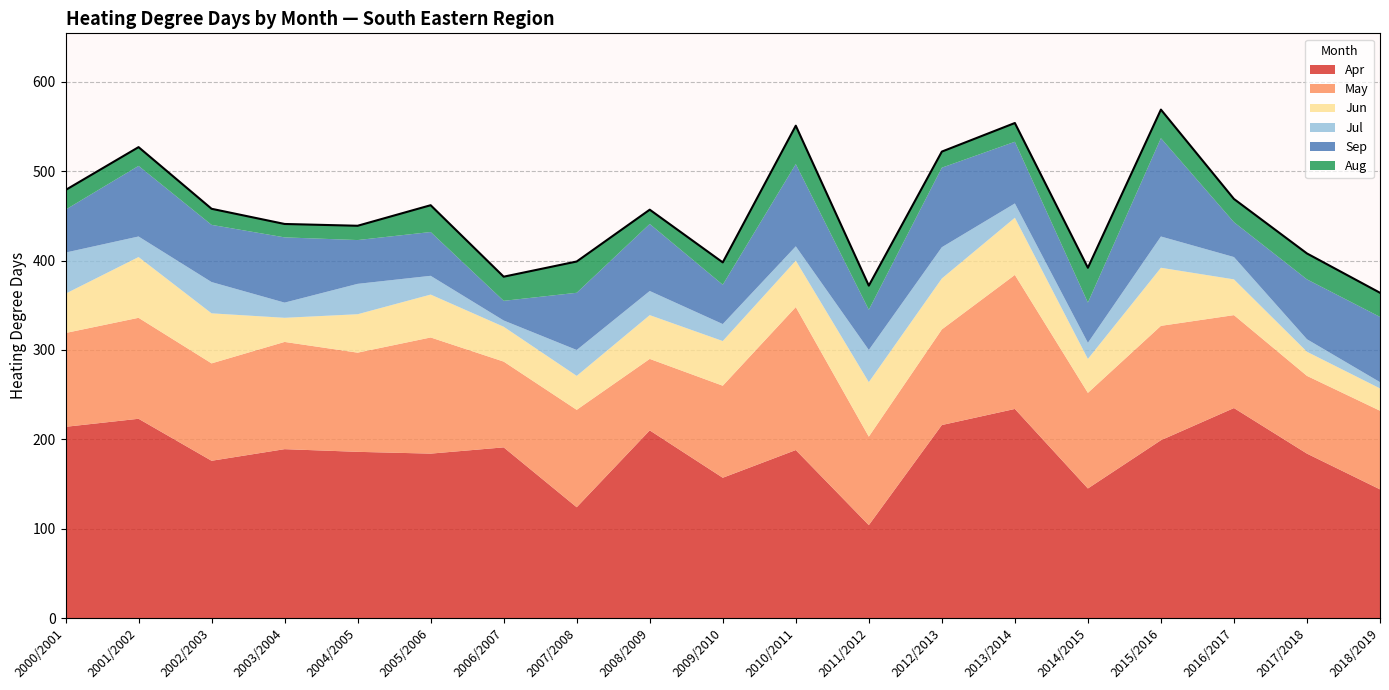

Where does the Apr series first go above 188?

2000/2001